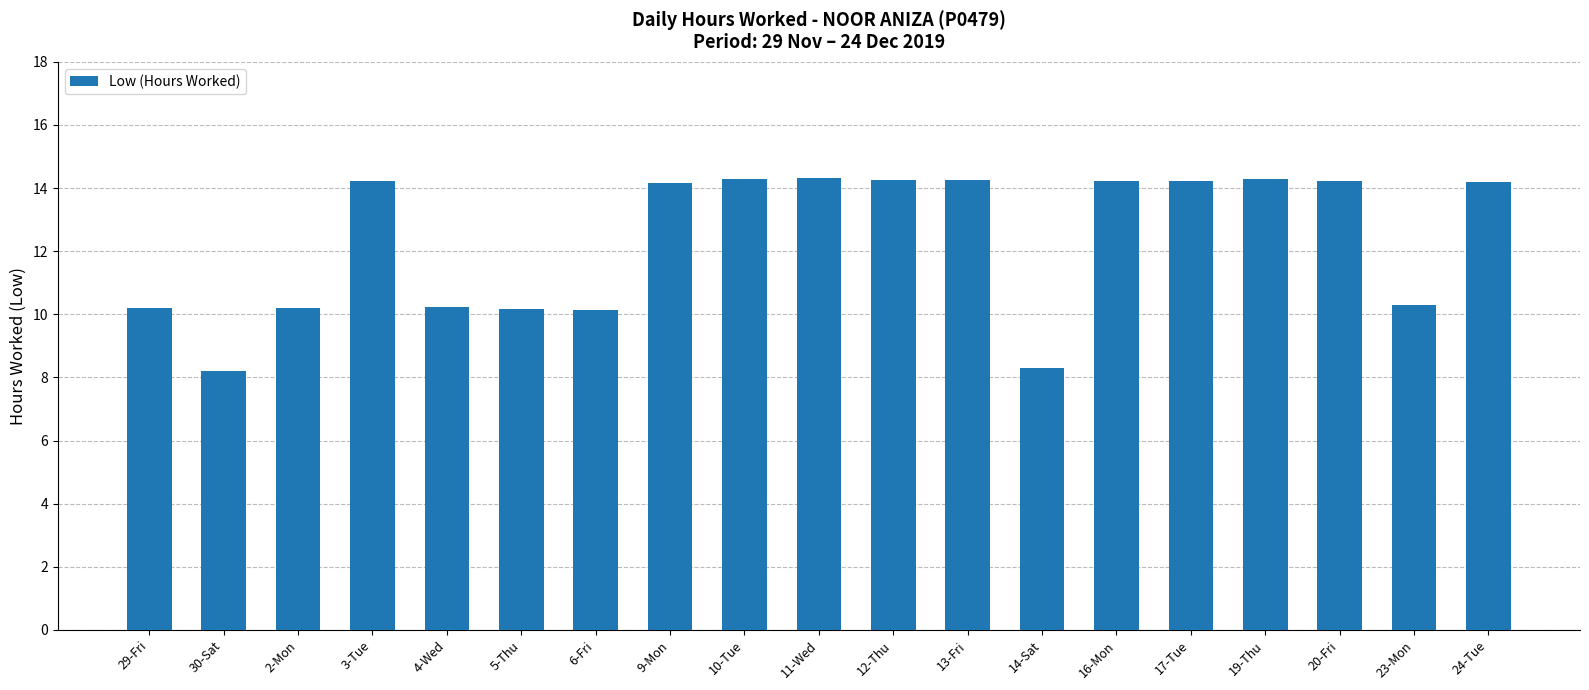

True or false: the data shows 22.3 at 17-Tue.

False